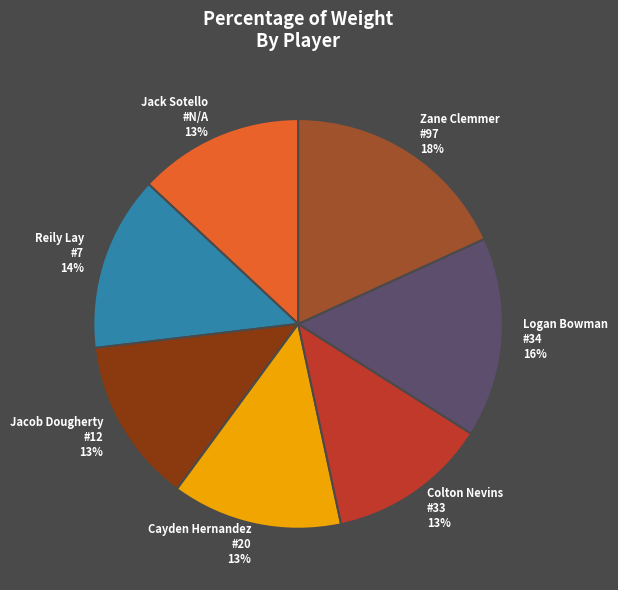

To the nearest percent, what is the combined percentage of Reily Lay and Jacob Dougherty?

27%